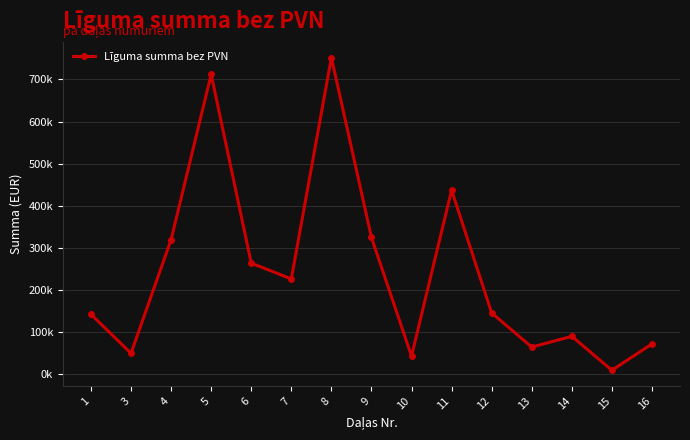

Reading left to right, transcribe all the data shown in this chart.

142590.0	50090.2	319827.0	712102.1	264183.7	226460.0	752026.0	324974.6	43284.0	437332.0	145845.0	64914.0	90401.0	9840.0	72420.0